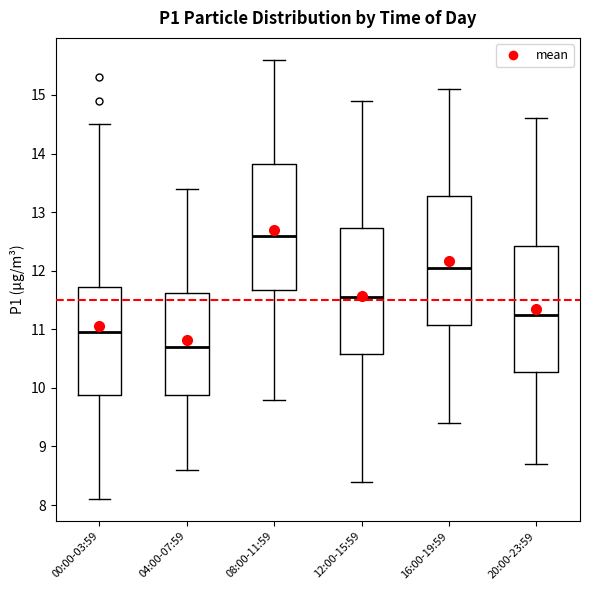

Which box's median line is the lowest?

04:00-07:59